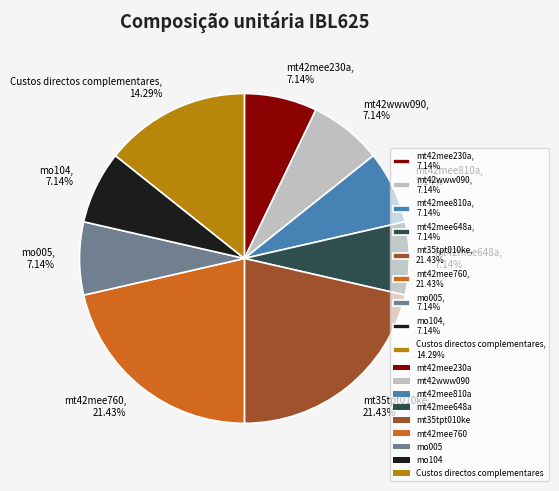

Approximately how many times larger is the value at mt42mee230a, 7.14% compared to mt35tpt010ke, 21.43%?

0.3